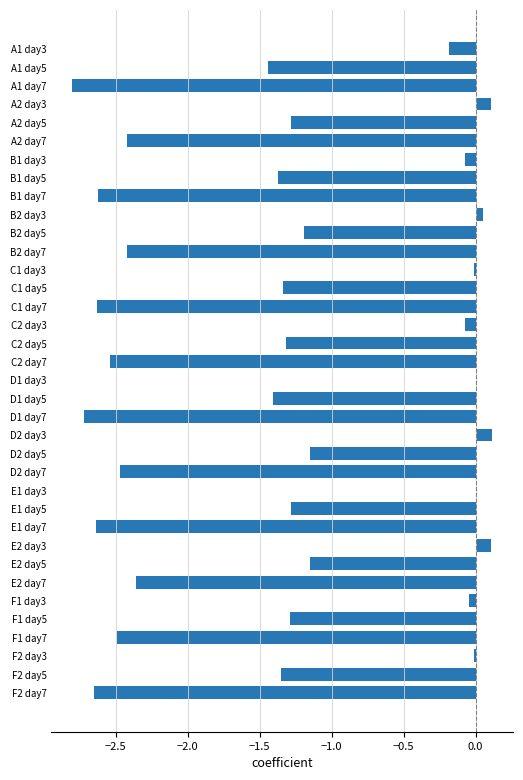

Count the number of values greater than -1.

12